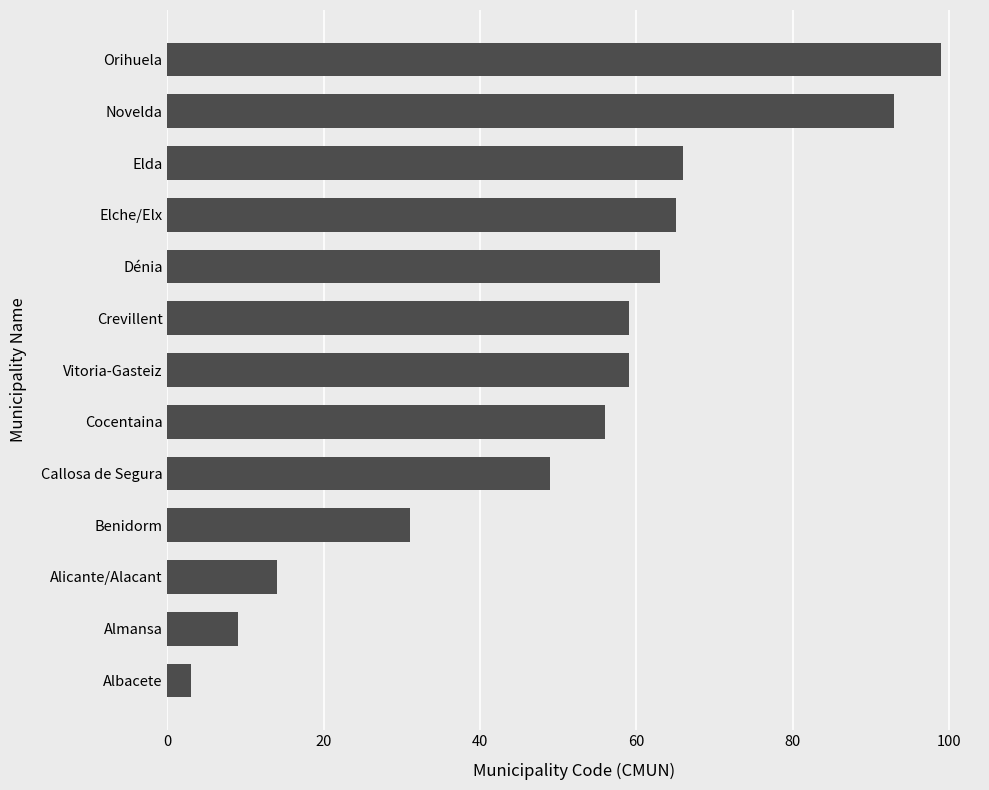

What is the difference between the values at Dénia and Orihuela?

36